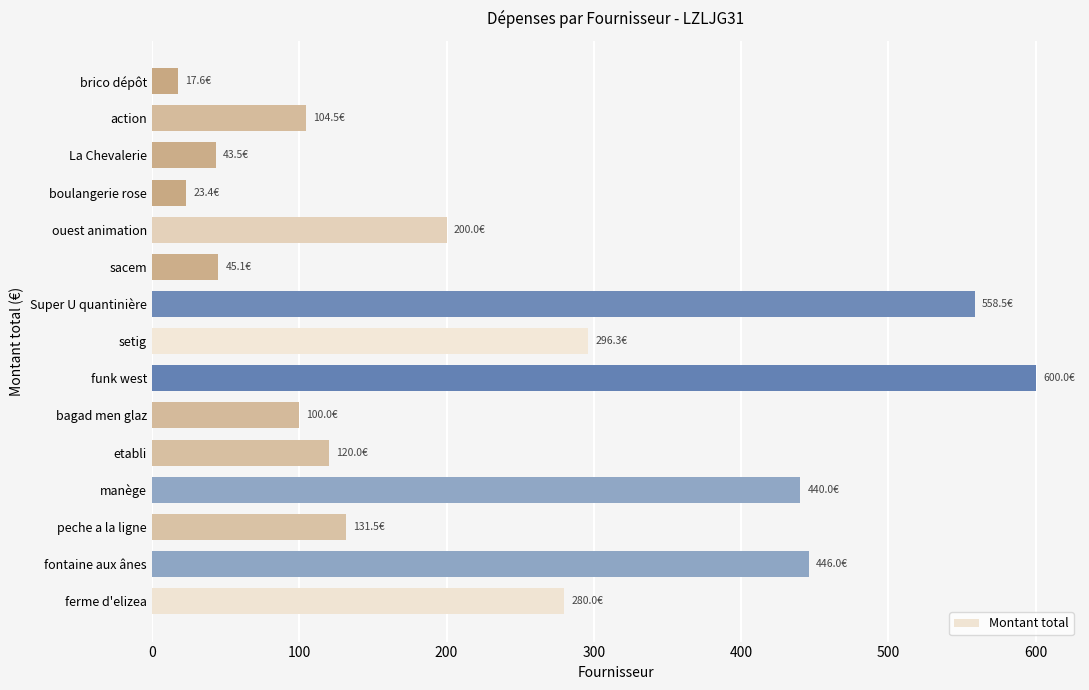

How many bars are there in total?

15